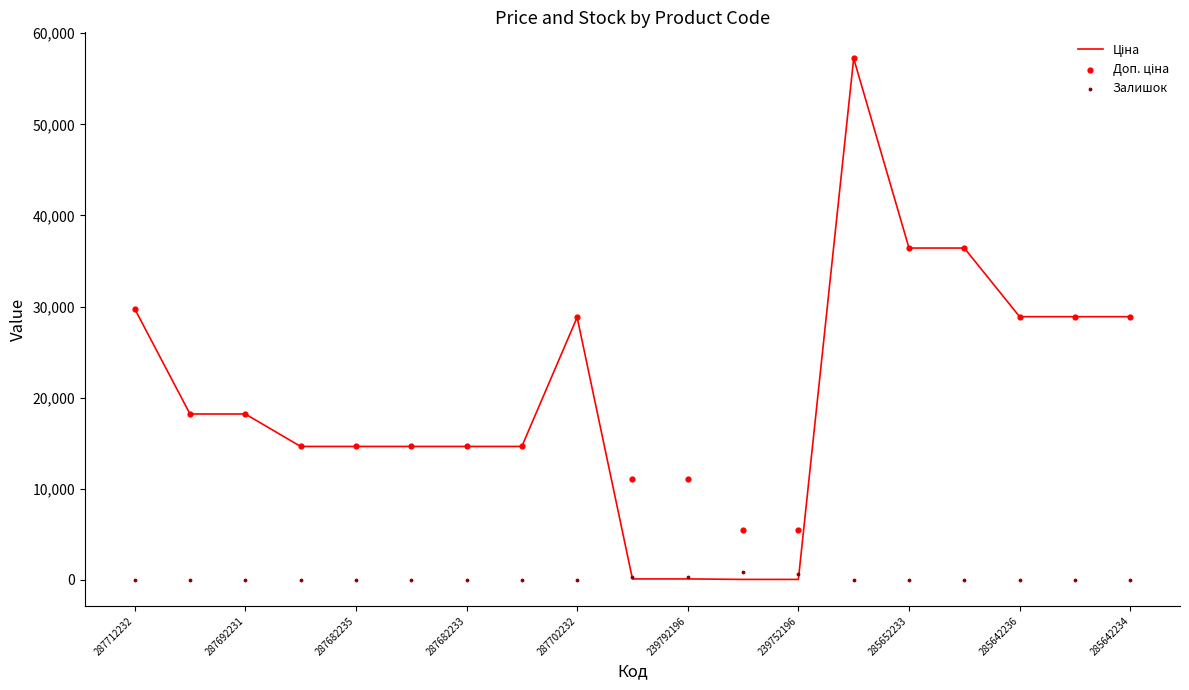

Is the value of Доп. ціна at 287682233 greater than the value of Залишок at 287682233?

Yes